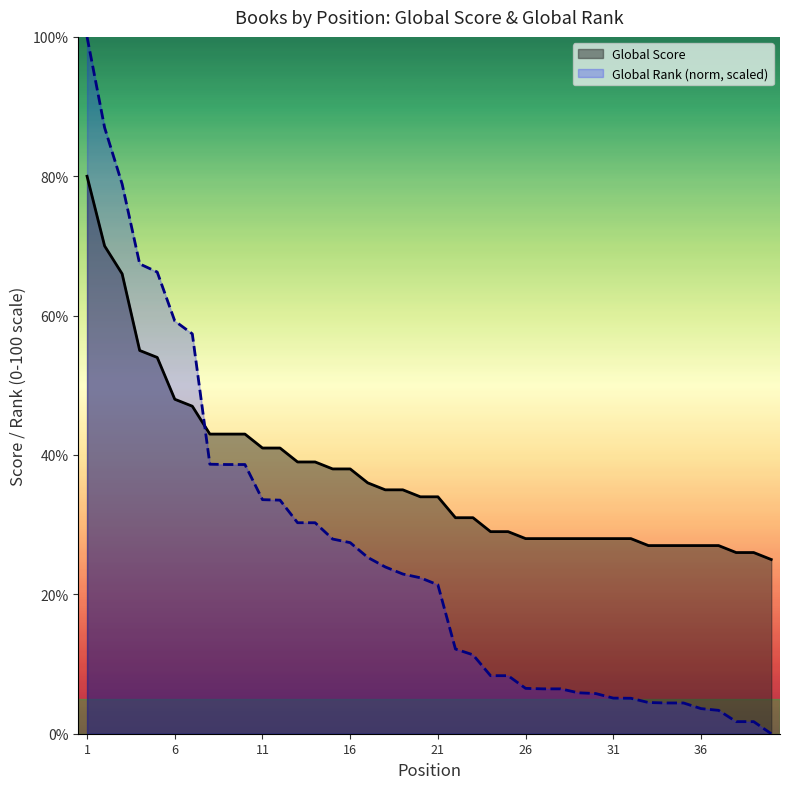

What is the sum of the Global Score values at 27 and 1?

108.0